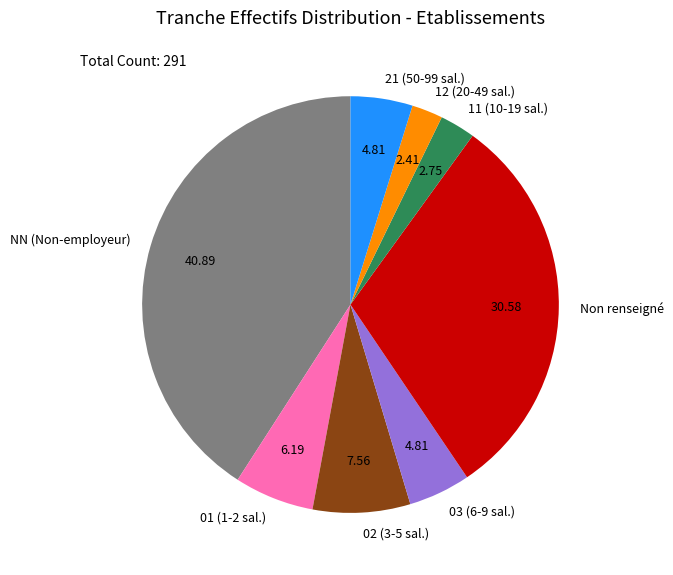

Which slice is the largest?

NN (Non-employeur)